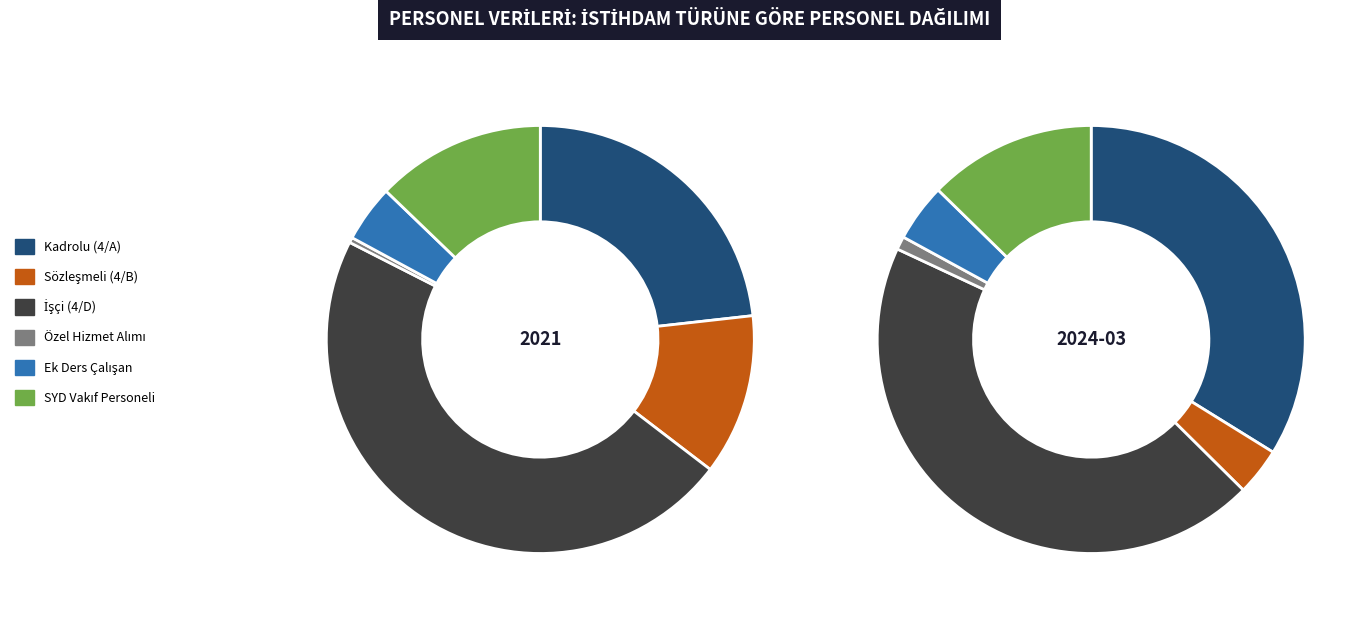

What percentage is NOT represented by Özel Hizmet Alımı?

99.6%